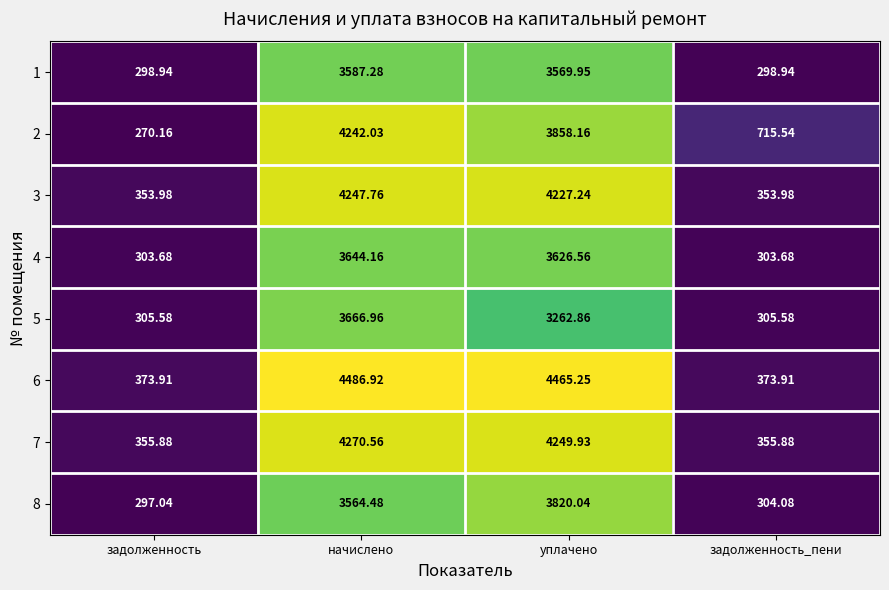

At how many categories does at least one series exceed 1413?

2